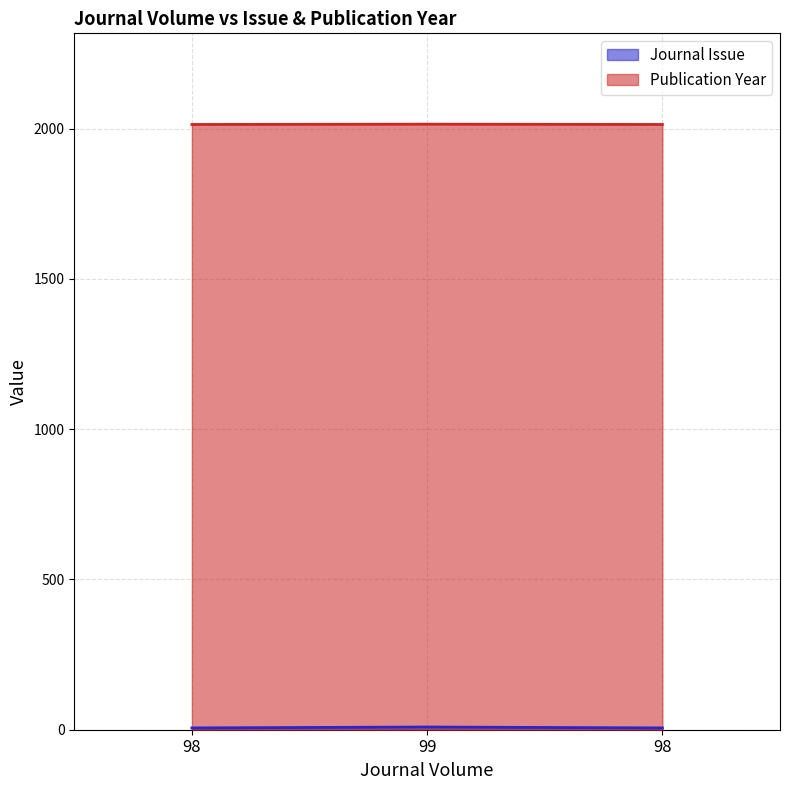

What is the sum of the Publication Year values at 99 and 98?

4029